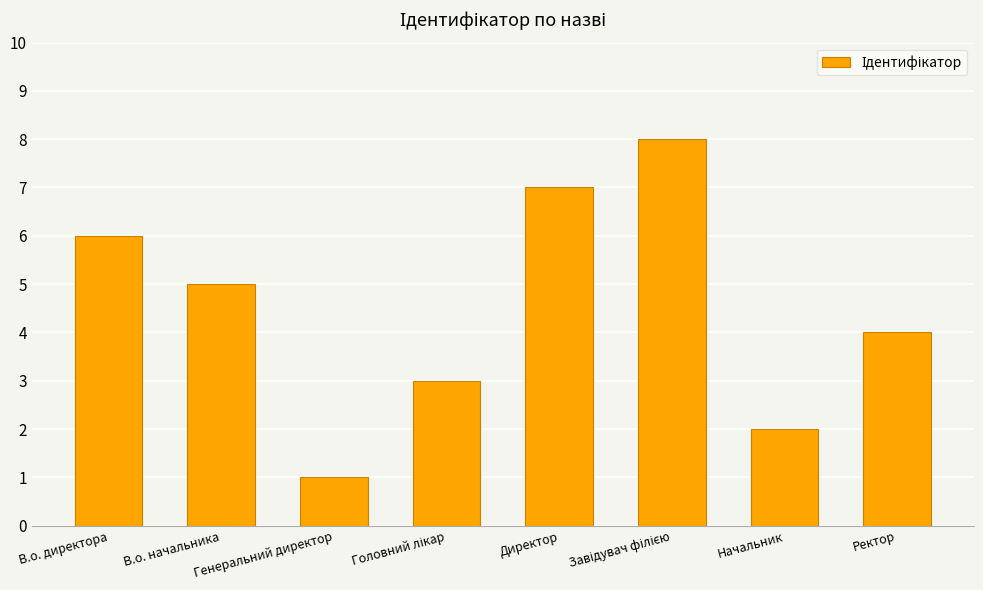

What is the difference between the second highest and second lowest values?

5